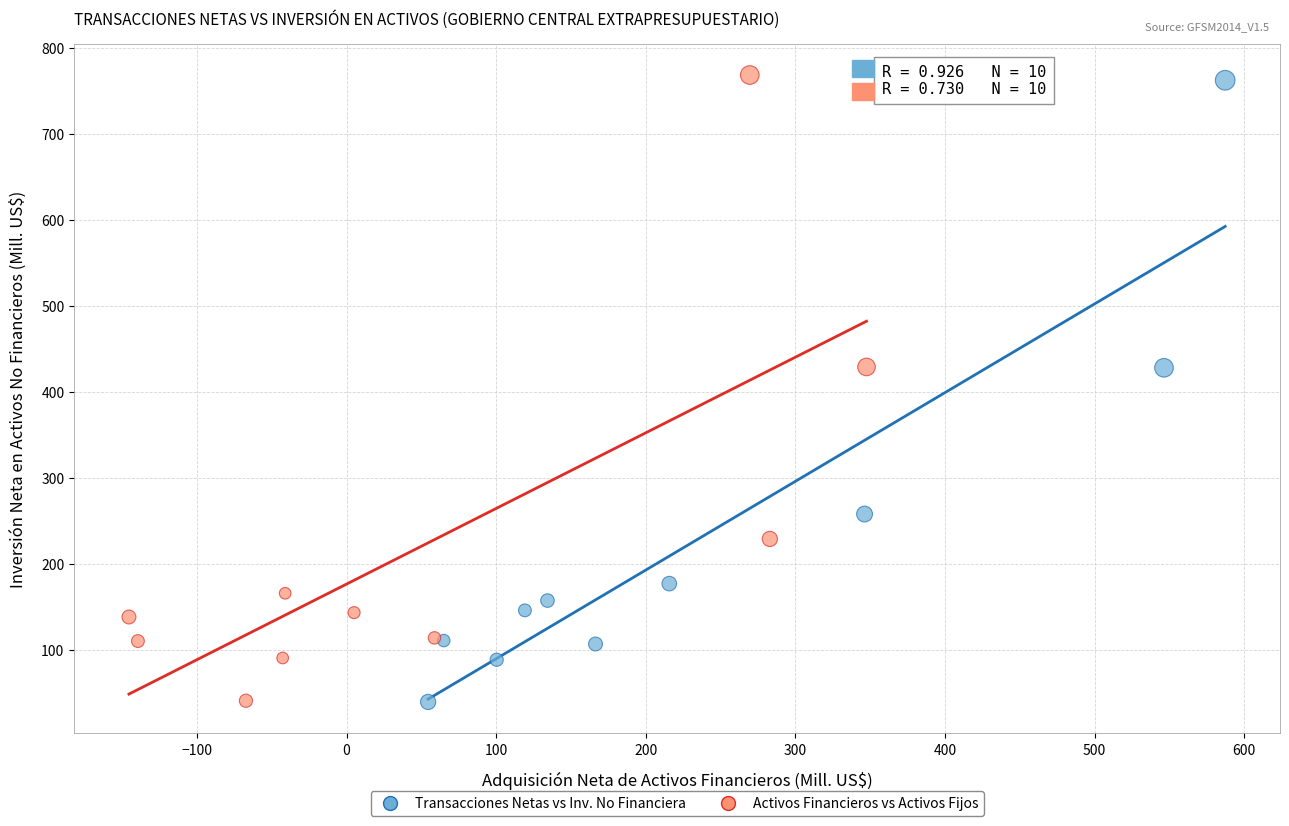

What are all the series names shown in the legend?

Transacciones Netas vs Inv. No Financiera, Activos Financieros vs Activos Fijos